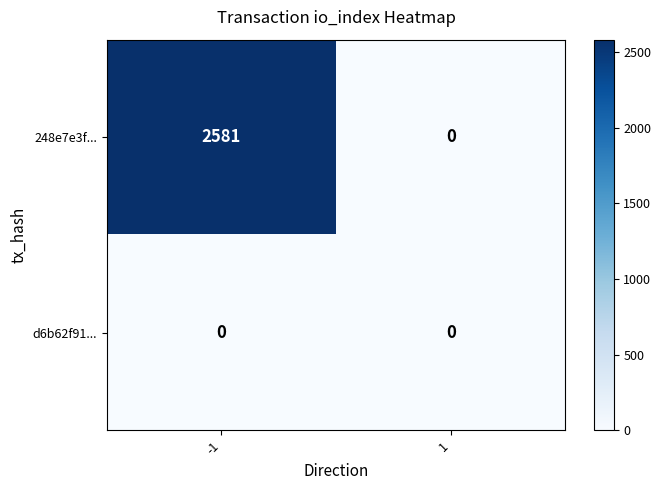

Reading right to left, transcribe all the data shown in this chart.

248e7e3f...: 0	2581
d6b62f91...: 0	0